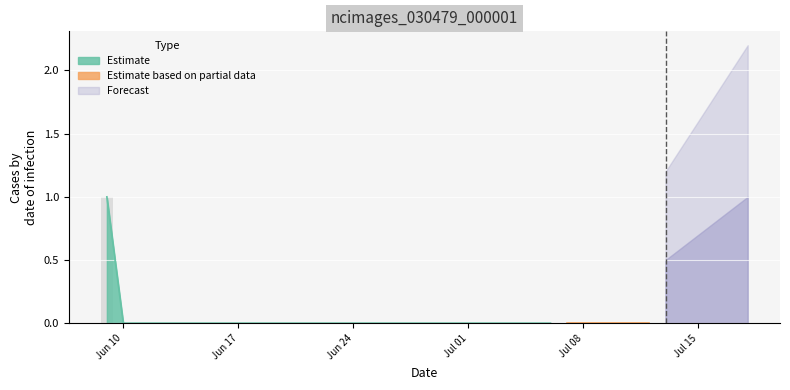

How many values are between 0 and 1?

40